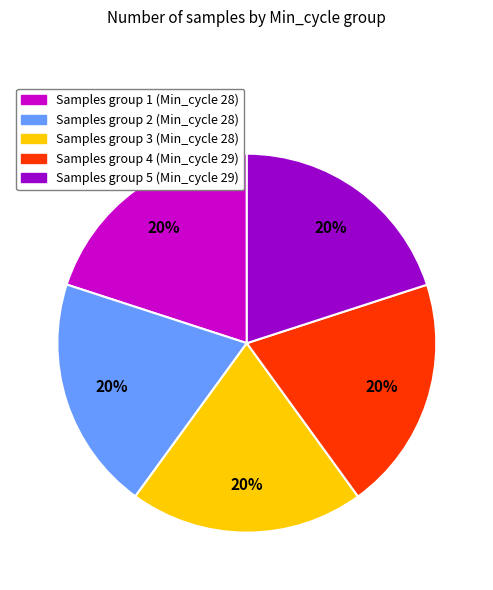

To the nearest percent, what is the average slice percentage?

20%